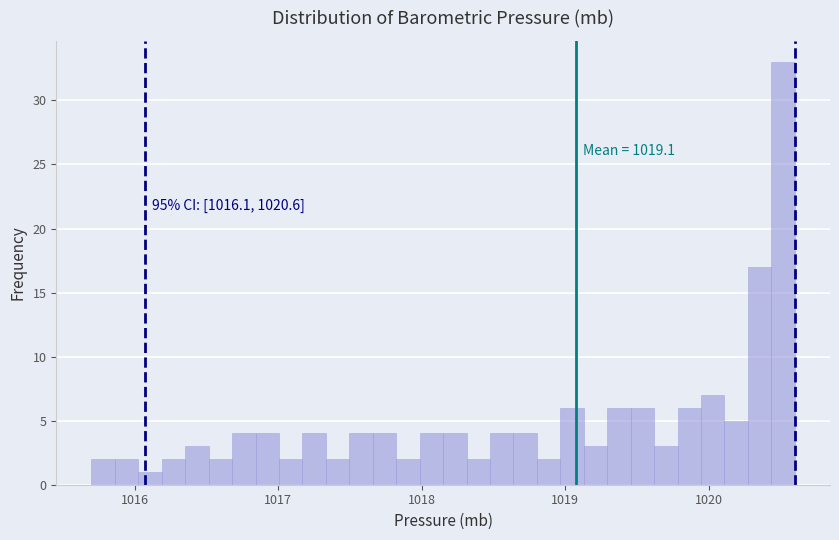

Read against the x-axis, roughly where is the centre of the tallest bar?

1020.5